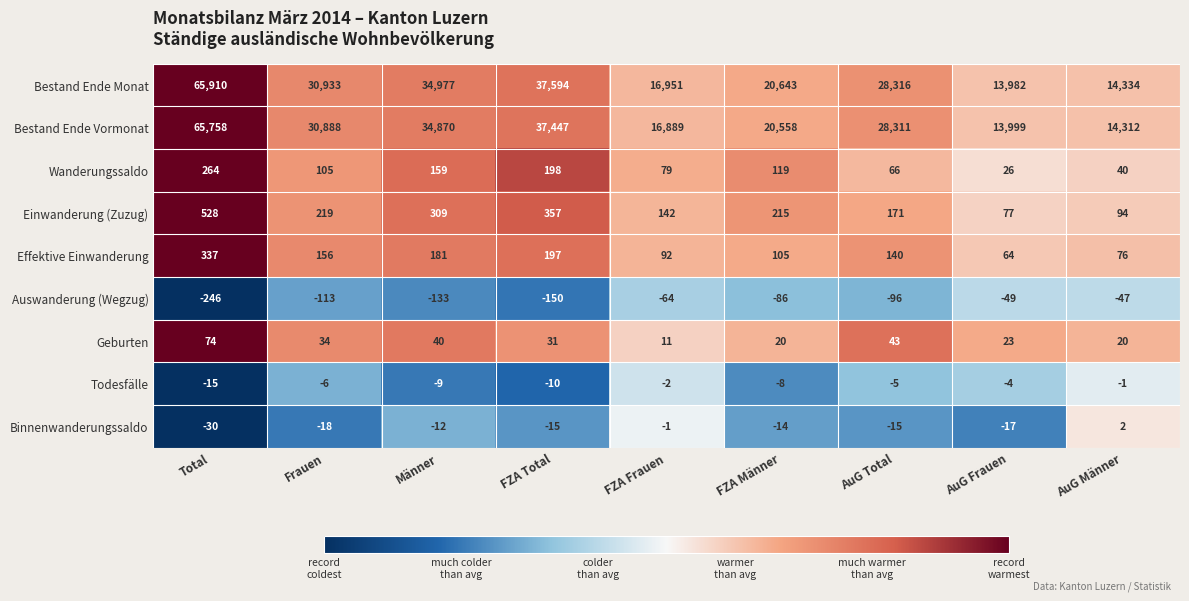

List the series in order of their peak value, highest first.

Bestand Ende Monat, Bestand Ende Vormonat, Einwanderung (Zuzug), Effektive Einwanderung, Wanderungssaldo, Geburten, Binnenwanderungssaldo, Todesfälle, Auswanderung (Wegzug)